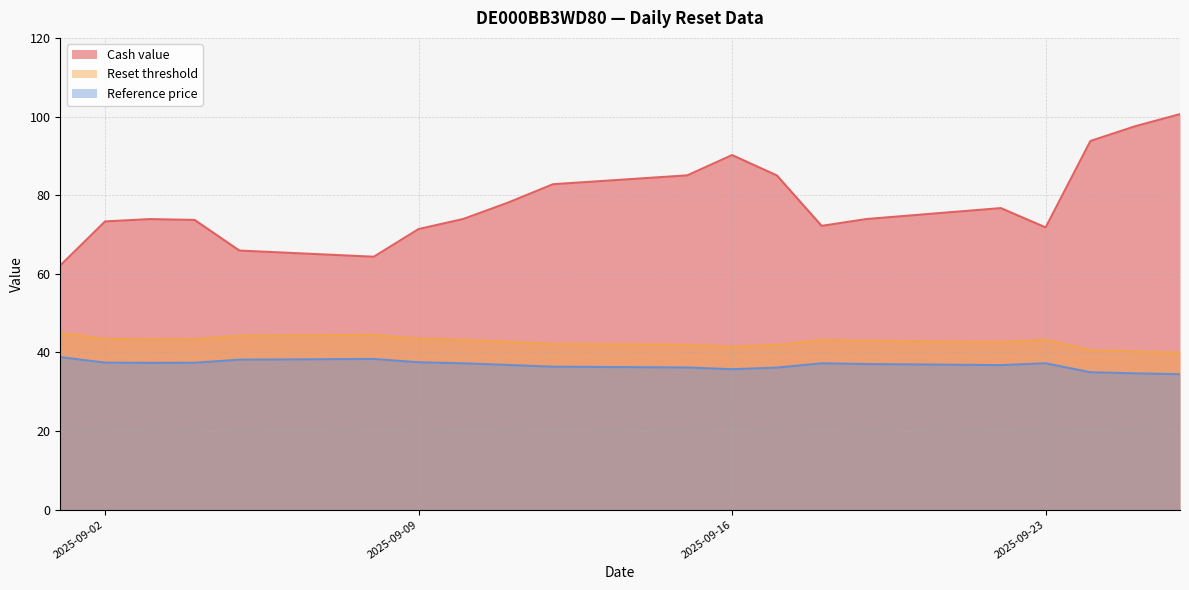

What is the smallest value displayed?

34.5